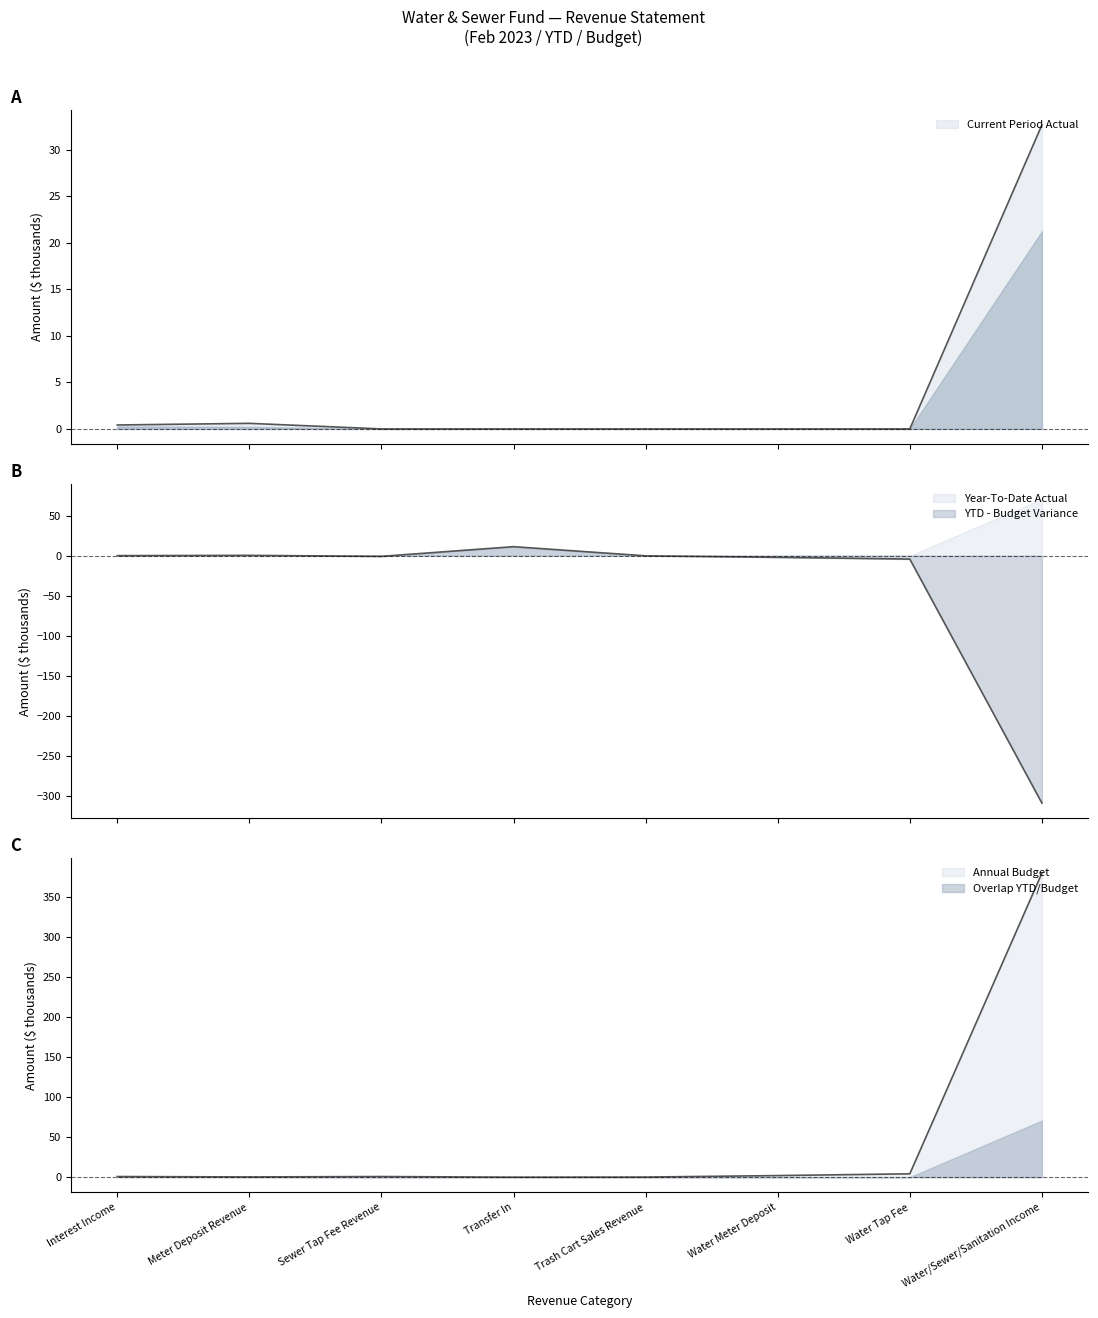

At which category is the sum across all series the highest?

Water/Sewer/Sanitation Income